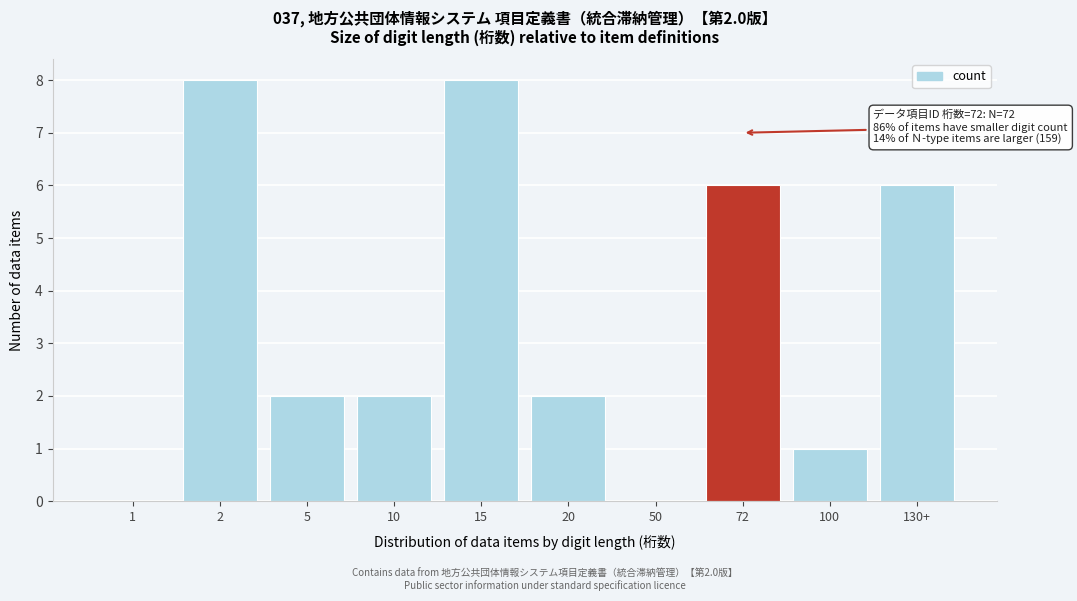

Reading left to right, extract all data points from this chart.

1=0	2=8	5=2	10=2	15=8	20=2	50=0	72=6	100=1	130+=6